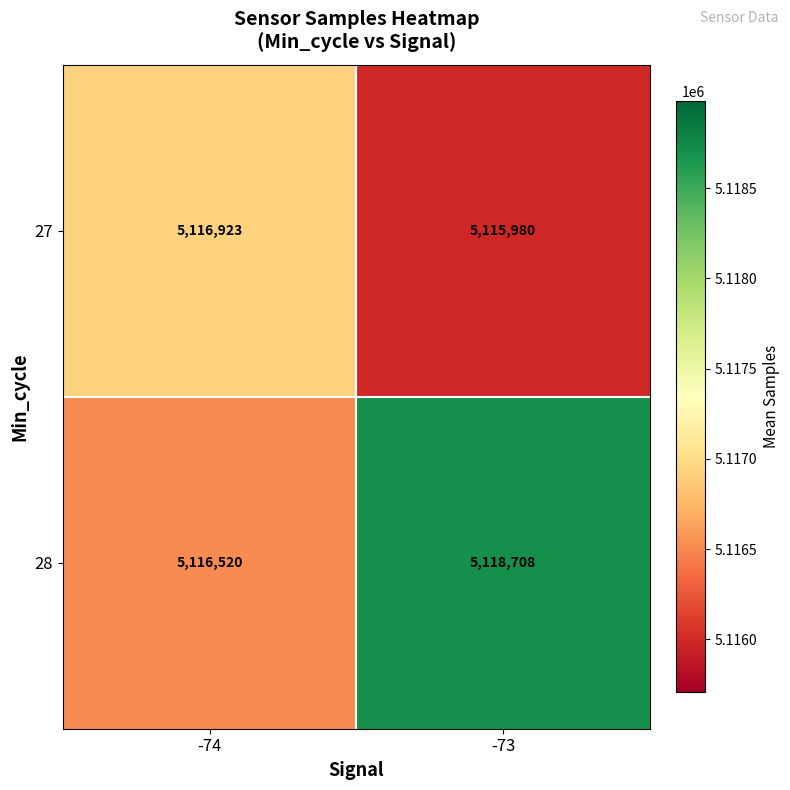

What is the minimum value shown in the chart?

5115980